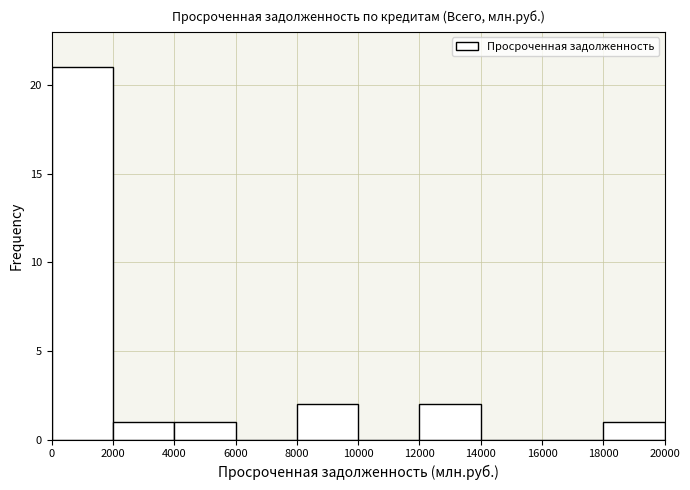

Over which range of the x-axis is the bar tallest?

0 to 2000